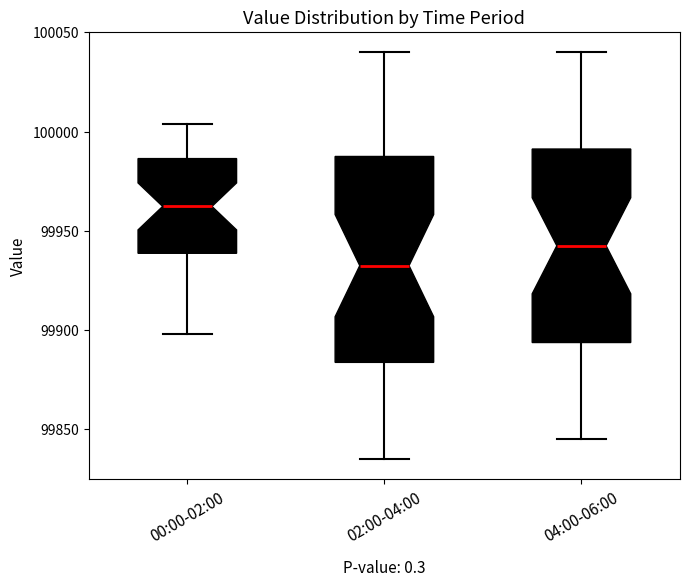

Reading left to right, transcribe this box plot: for each box, give where its median line is, the range the box spans, and where its two whiskers end, as read against the y-axis. The values are not printed on the chart, so give them approximately, as read against the axis.

00:00-02:00: median 99960, box 99940 to 99985, whiskers 99900 to 100005
02:00-04:00: median 99935, box 99885 to 99990, whiskers 99835 to 100040
04:00-06:00: median 99945, box 99895 to 99990, whiskers 99845 to 100040